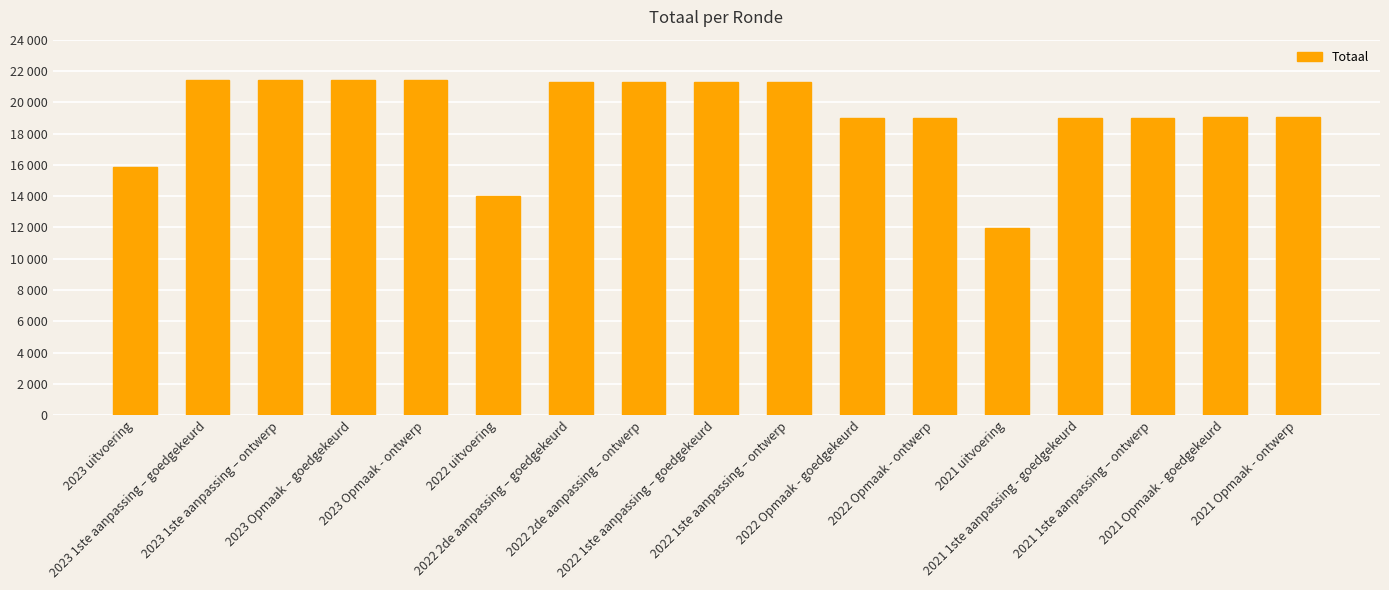

What is the value of the 8th bar from the left?

21275